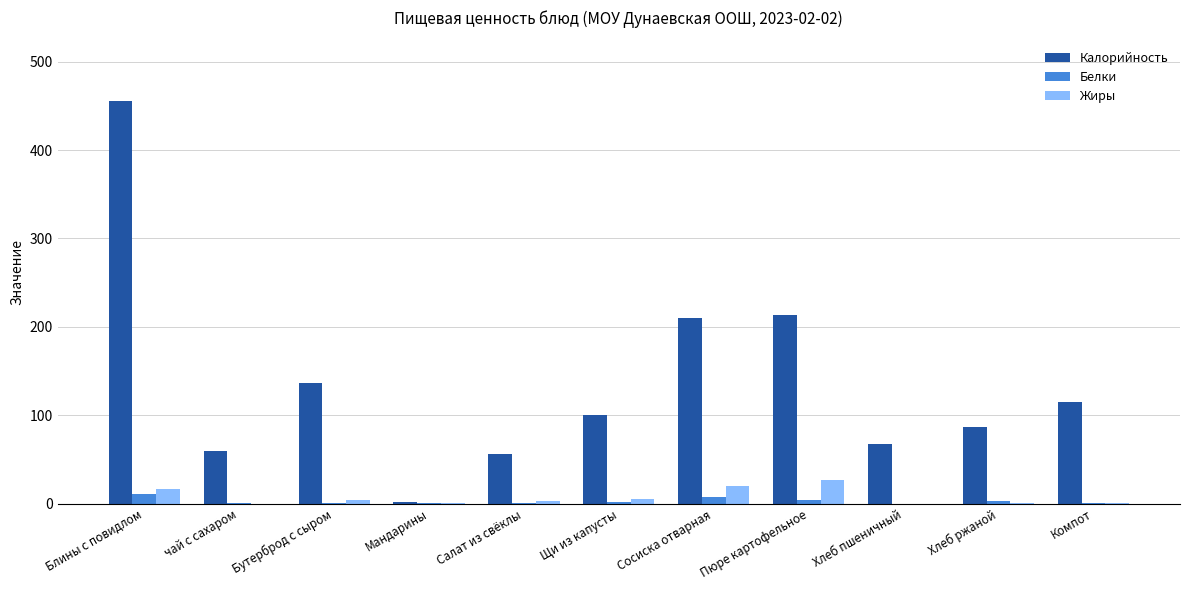

Does the chart contain stacked bars?

No